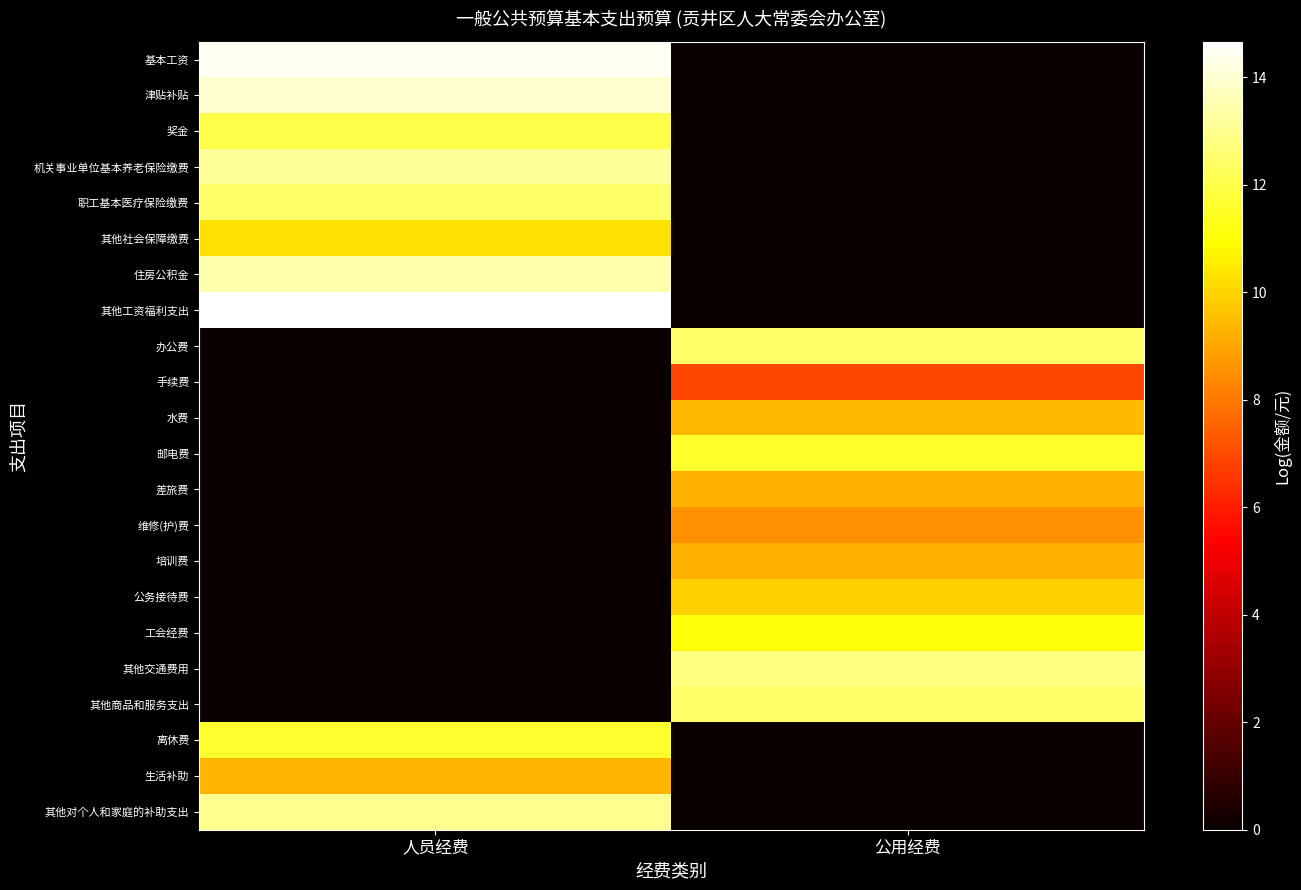

At how many categories does at least one series exceed 11?

2